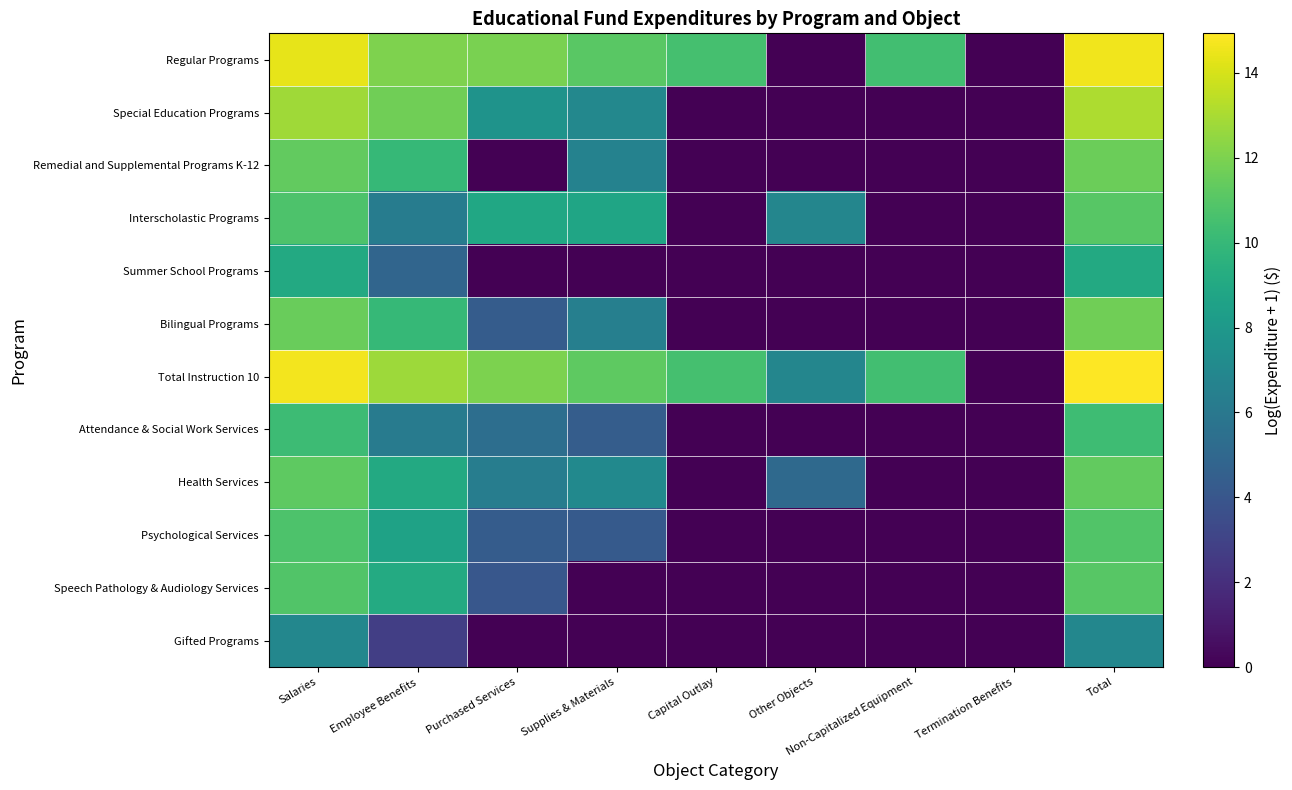

Which series has the largest range (max minus min)?

Total Instruction 10